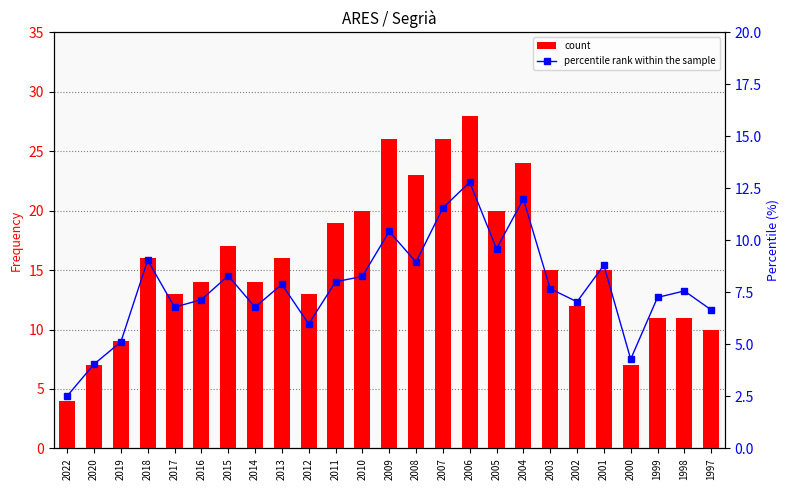

List the series in order of their overall mean, highest first.

count, percentile rank within the sample